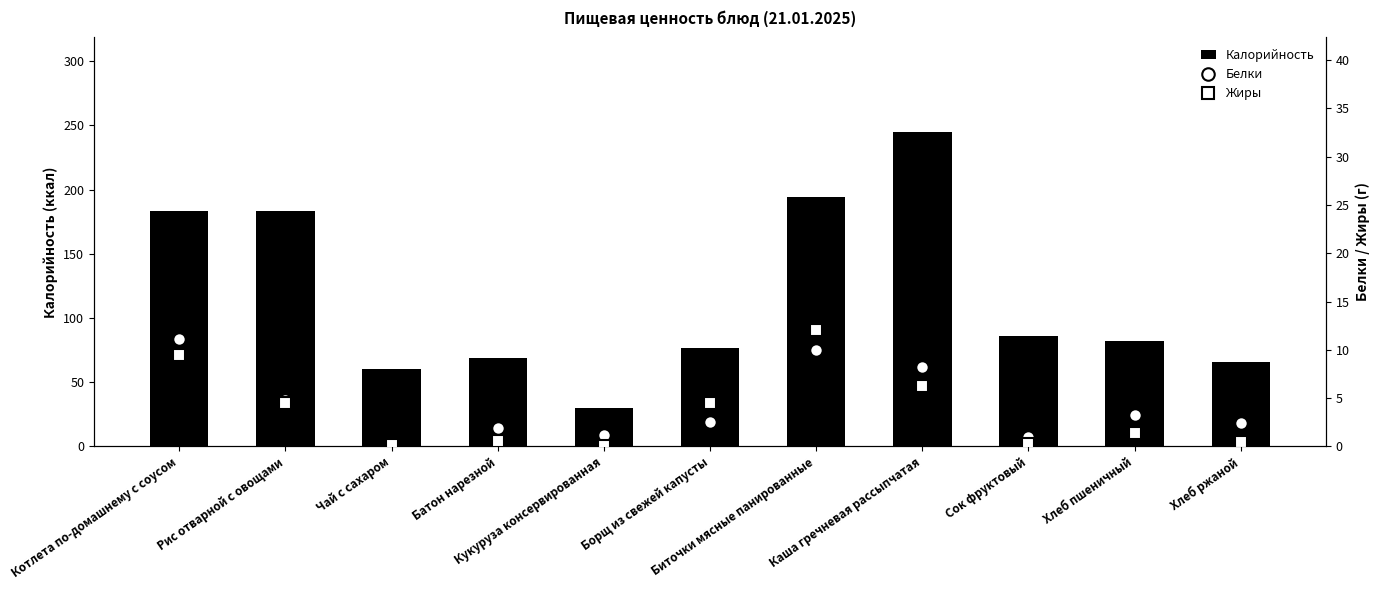

What is the label of the 1st bar from the left?

Котлета по-домашнему с соусом